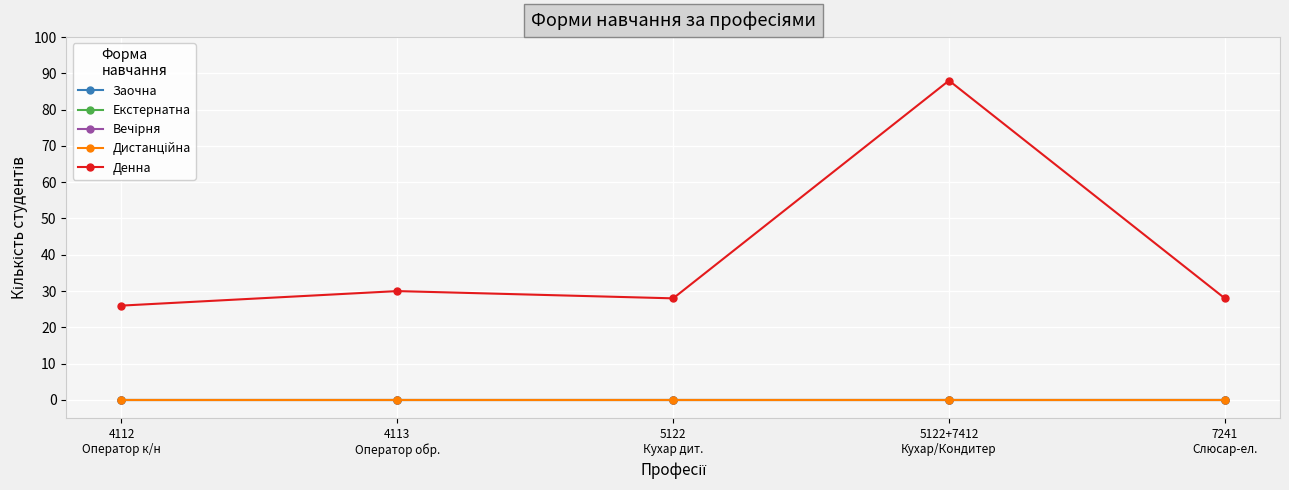

Rank the series at 5122+7412
Кухар/Кондитер from lowest to highest value.

Заочна, Екстернатна, Вечірня, Дистанційна, Денна